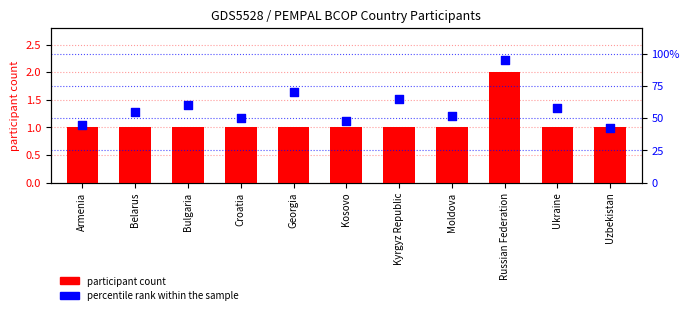

Which series has the largest Y range (max minus min)?

percentile rank within the sample